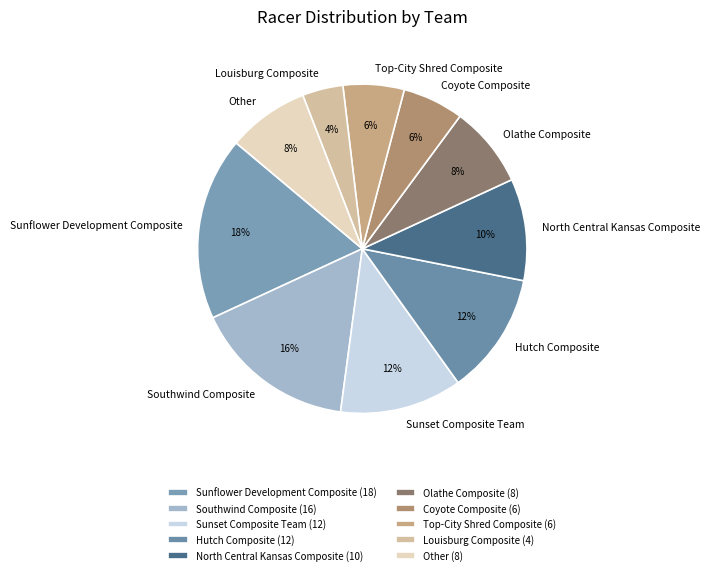

The North Central Kansas Composite slice represents 10% of the pie. True or false?

True